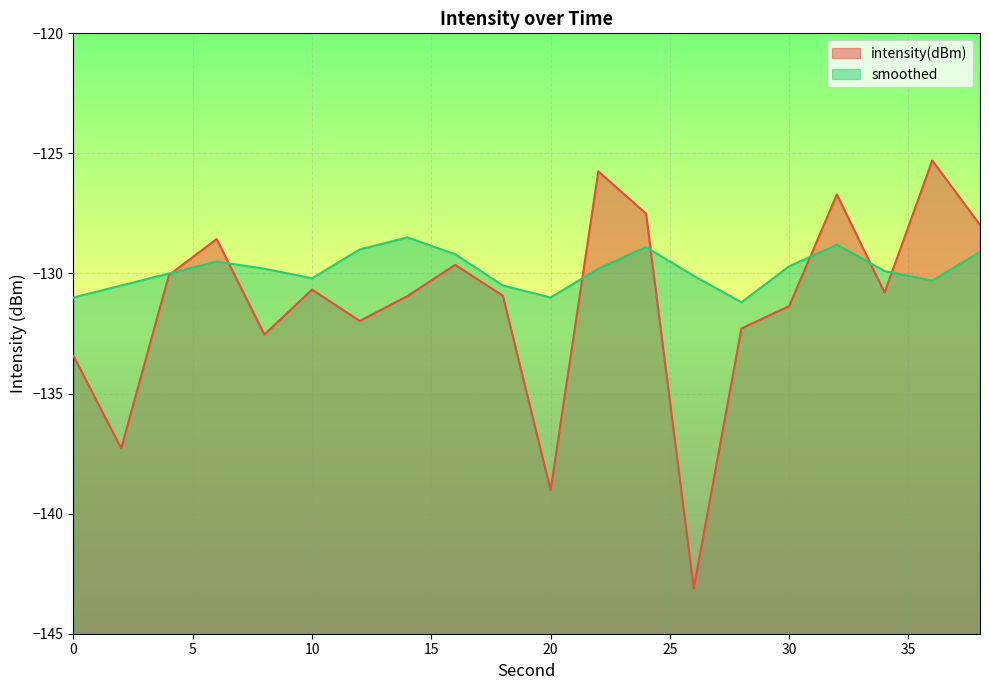

What is the average value of the smoothed series?

-129.8